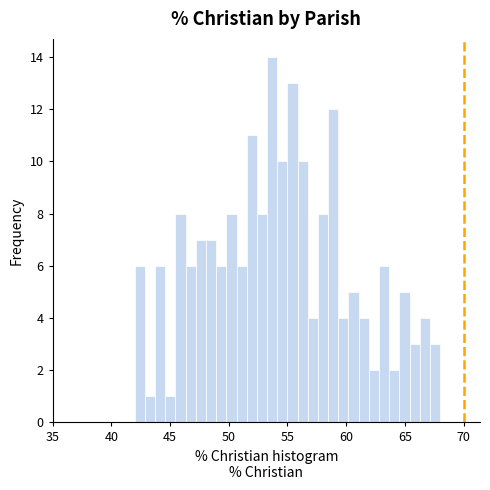

Around what value on the x-axis is the tallest bar? Give the approximate position of its centre, as read against the axis.

53.5